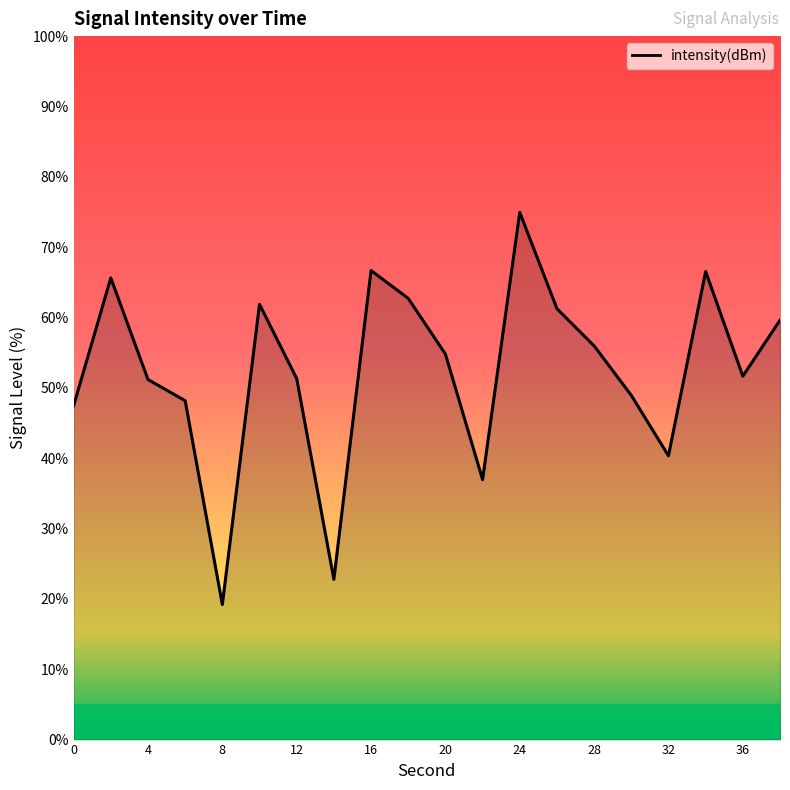

What is the sum of all values?

1048.0